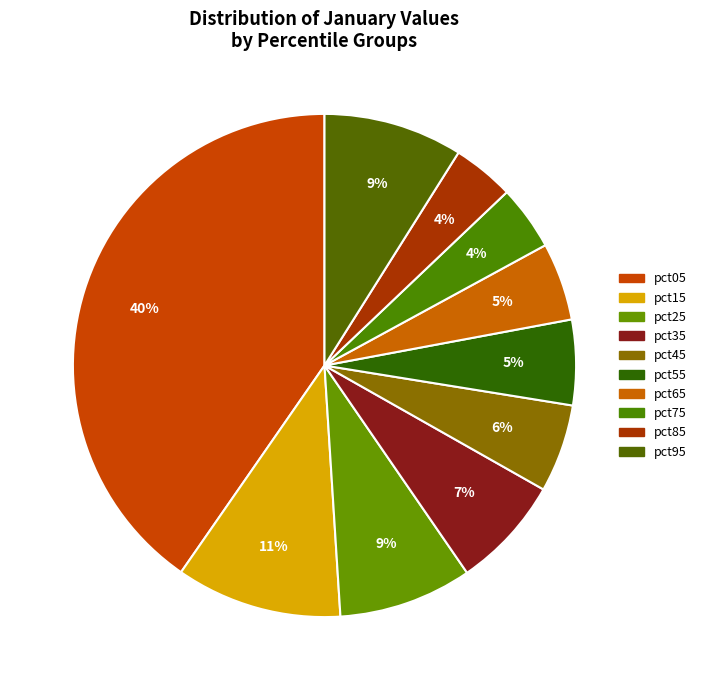

Does pct25 account for over 50% of the chart?

No